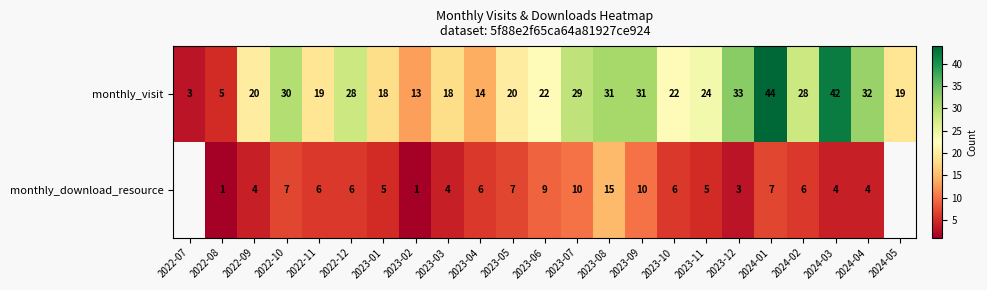

How many categories are shown in the chart?

23